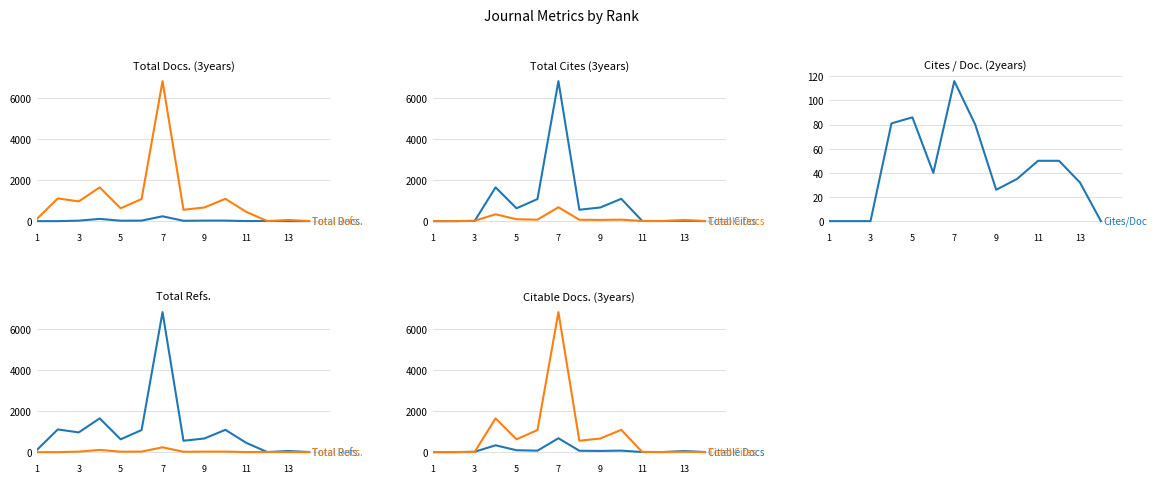

At 9, list the series in order from largest to smallest.

Total Refs., Total Cites, Citable Docs, Total Docs., Cites/Doc